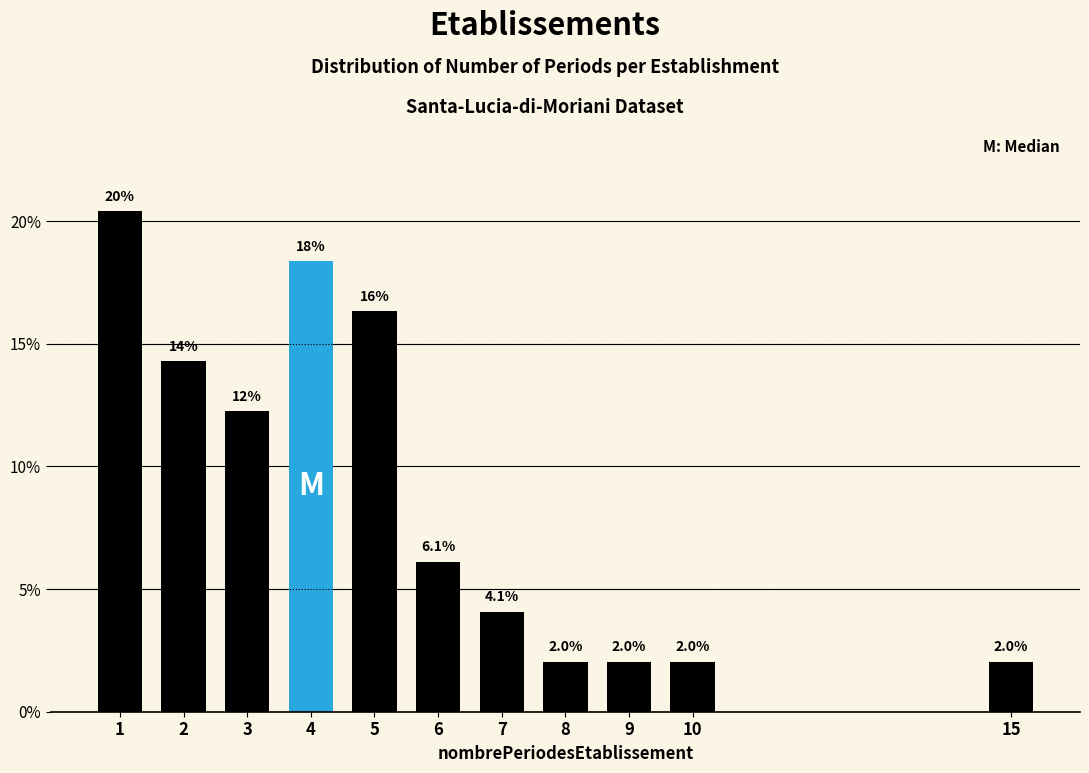

Reading right to left, list all the values displayed in this chart.

15=2.0	10=2.0	9=2.0	8=2.0	7=4.1	6=6.1	5=16.3	4=18.4	3=12.2	2=14.3	1=20.4